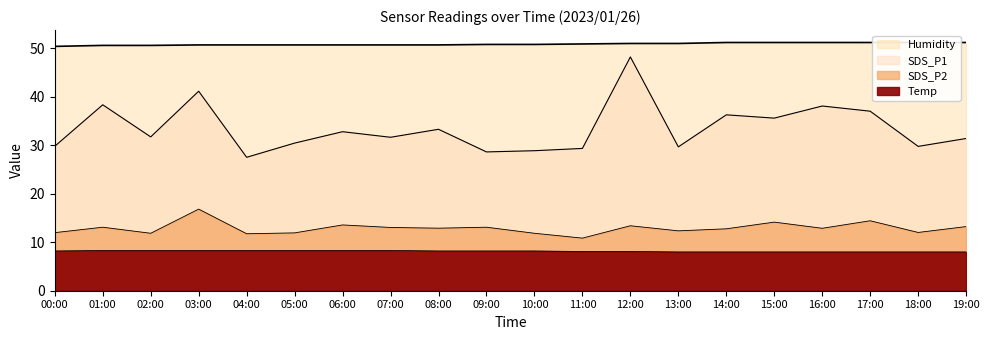

Read the SDS_P1 value at 10:00.

28.9